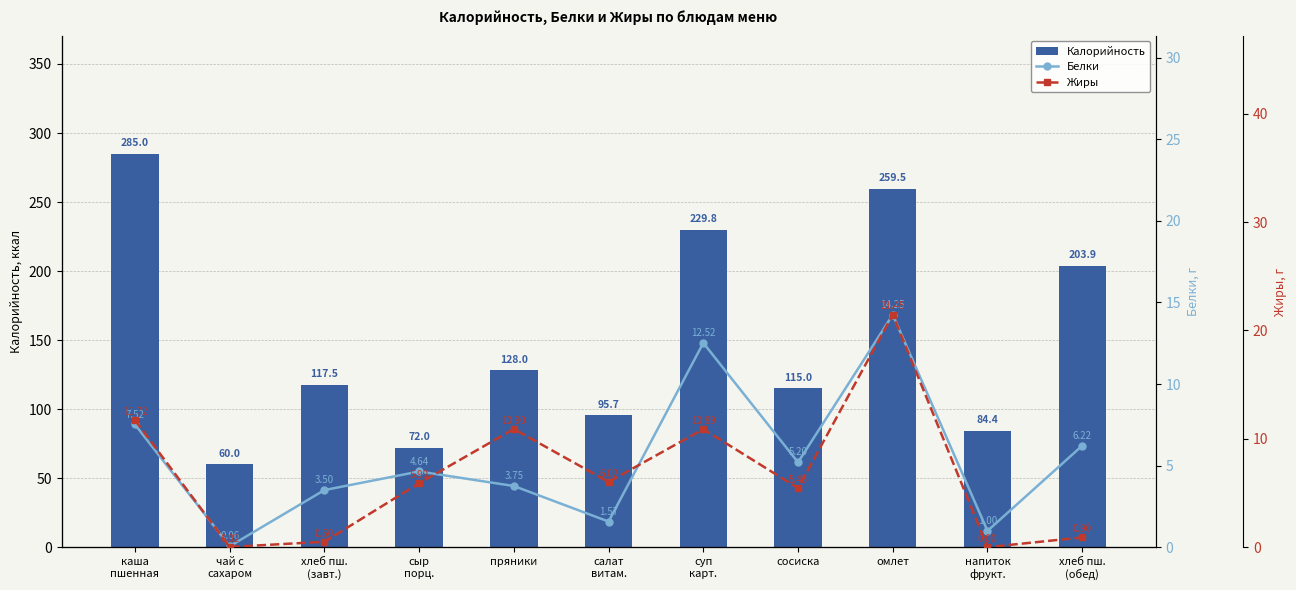

At which category does the chart reach its peak across all series?

каша
пшенная